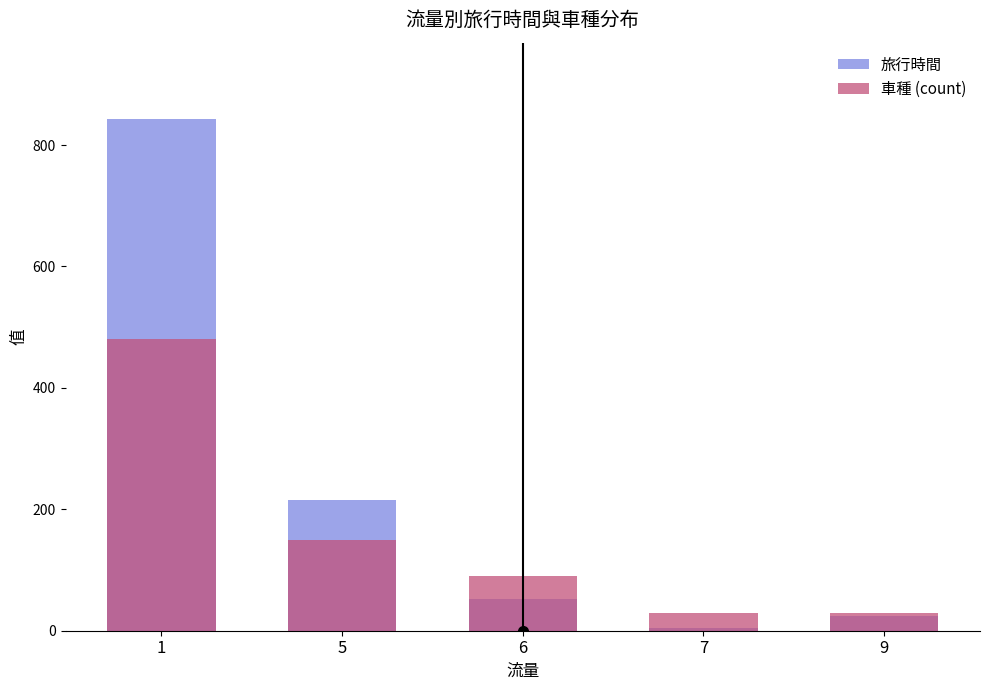

At which category does the chart reach its peak across all series?

1